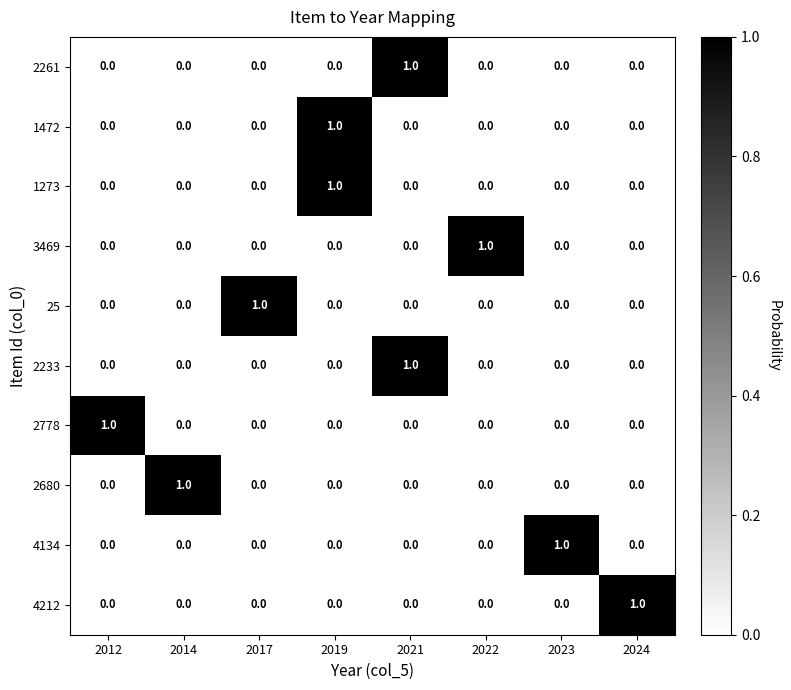

How many 3469 values are between 0 and 1?

8